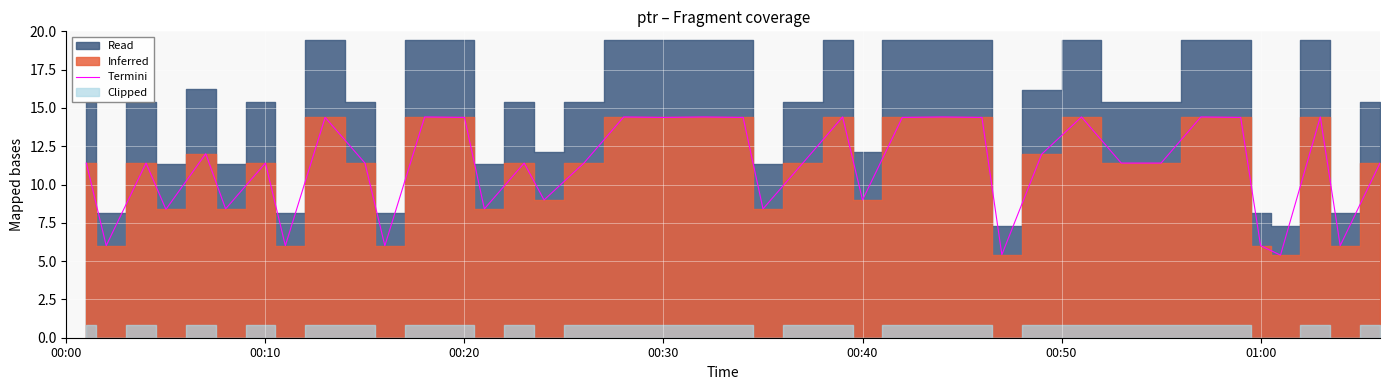

True or false: the data has more than 2 interior local peaks.

True